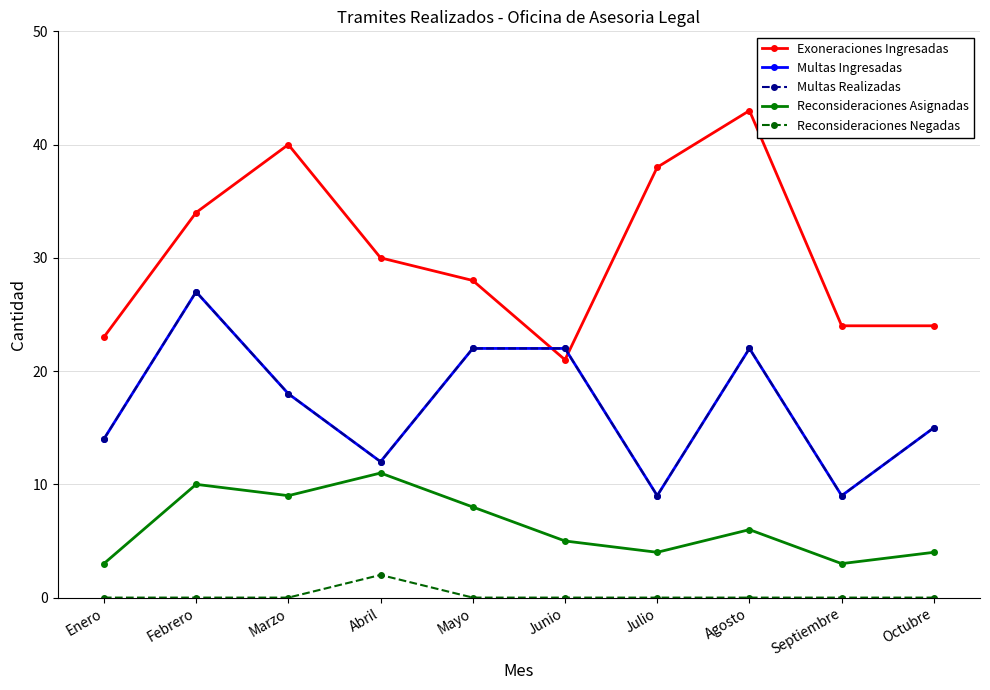

What position from the right is Septiembre?

2